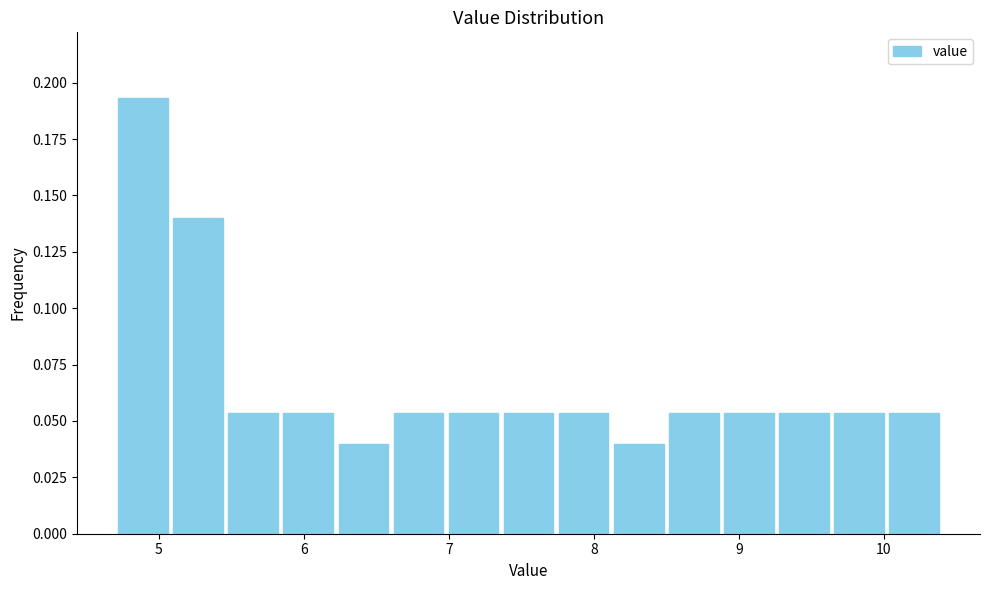

Around what value on the x-axis is the tallest bar? Give the approximate position of its centre, as read against the axis.

4.9